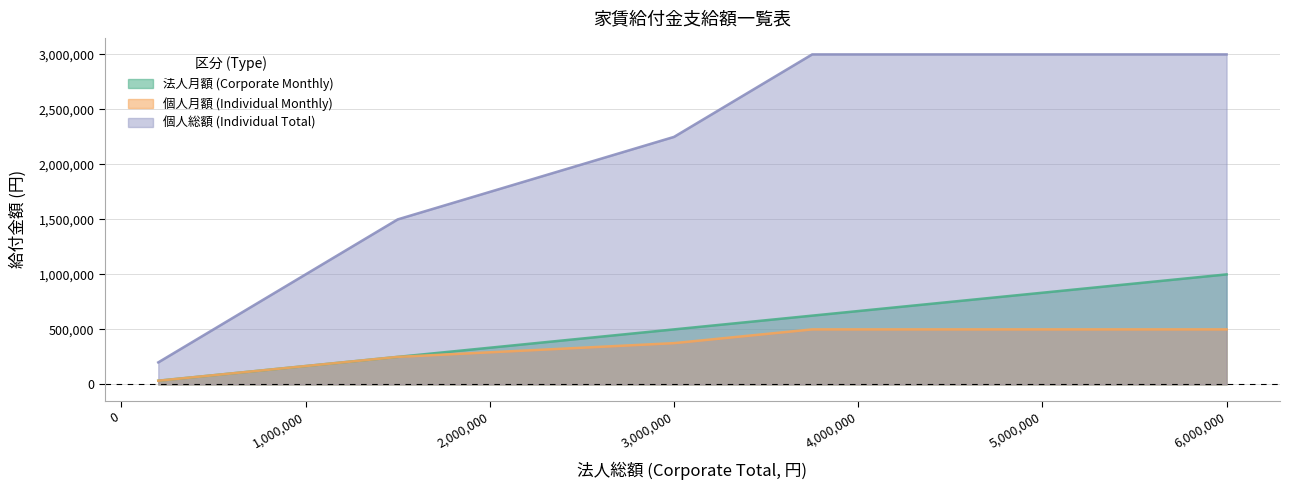

At which category is the sum across all series the highest?

6,000,000